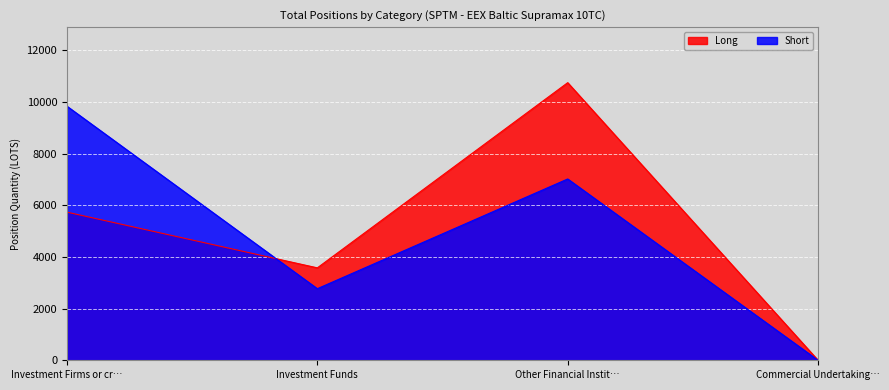

At which category is the sum across all series the highest?

Other Financial Instit…